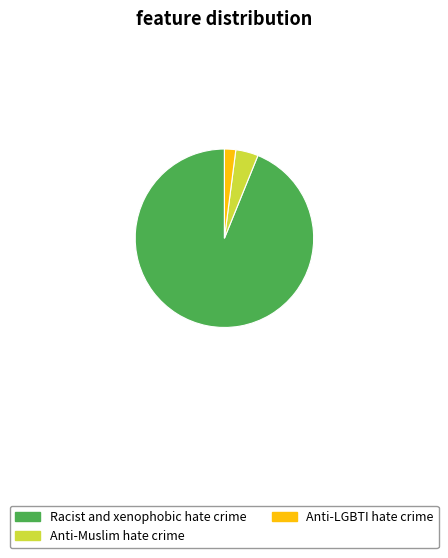

Which slice is the largest?

Racist and xenophobic hate crime